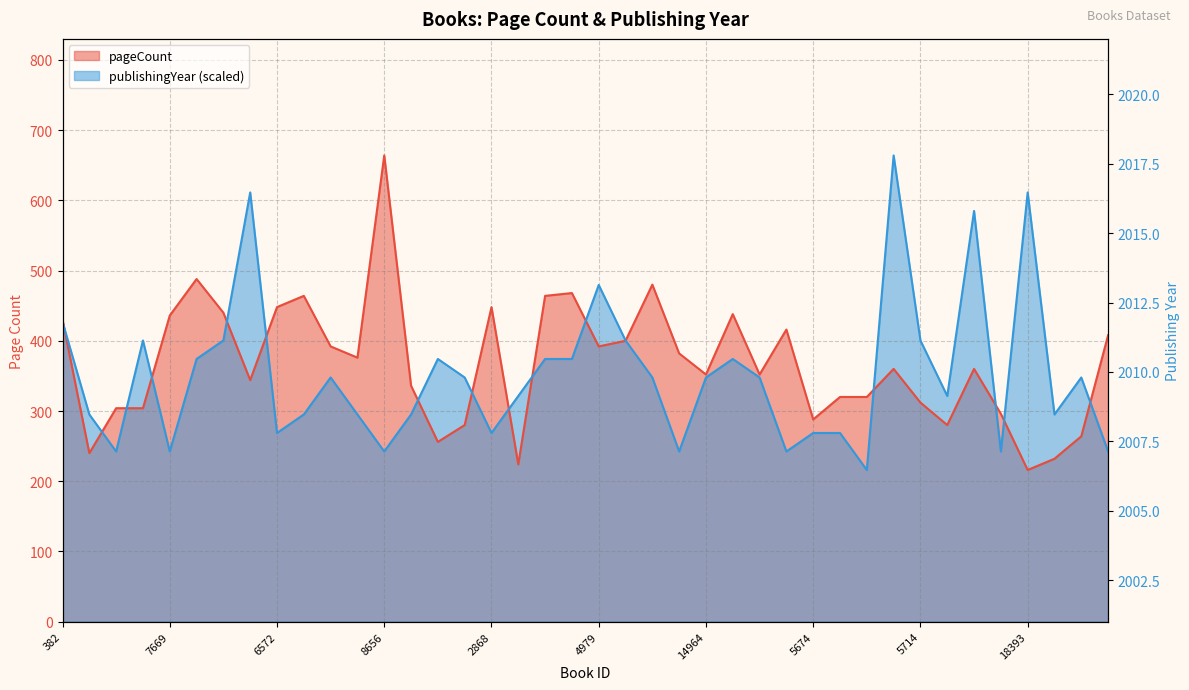

List the series in order of their overall mean, lowest first.

publishingYear, pageCount